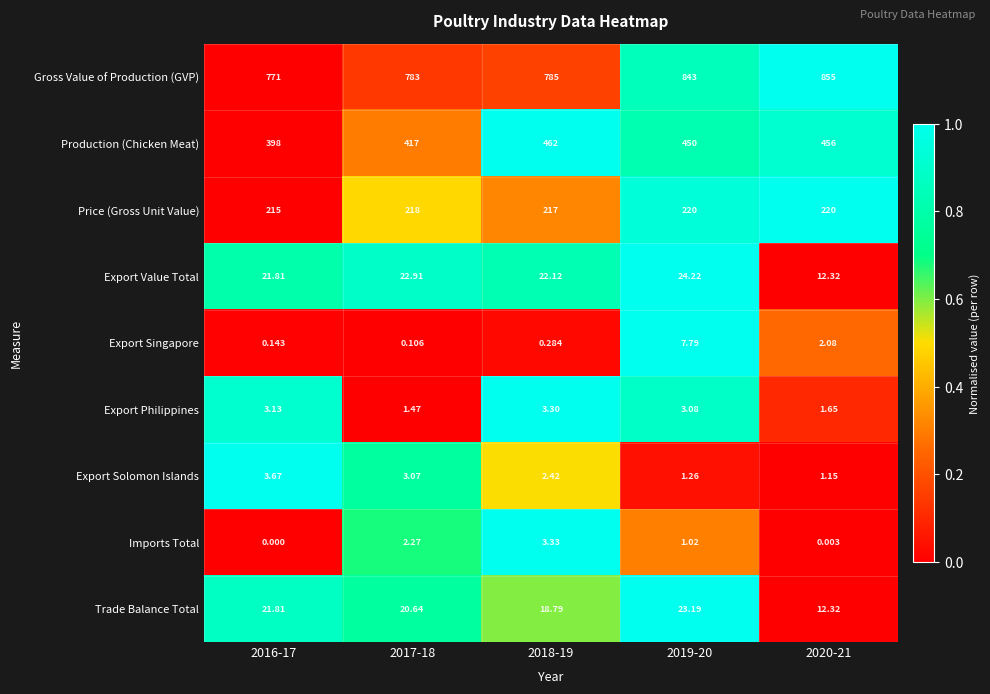

At 2018-19, list the series in order from smallest to largest.

Export Singapore, Export Solomon Islands, Export Philippines, Imports Total, Trade Balance Total, Export Value Total, Price (Gross Unit Value), Production (Chicken Meat), Gross Value of Production (GVP)